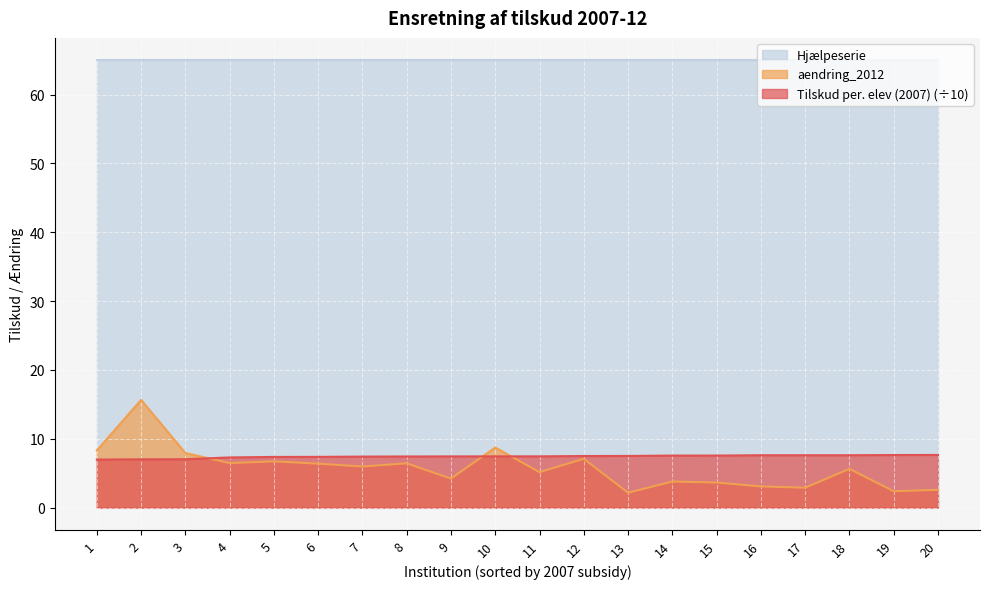

What is the spread (max minus min) of values at 2?

58.0